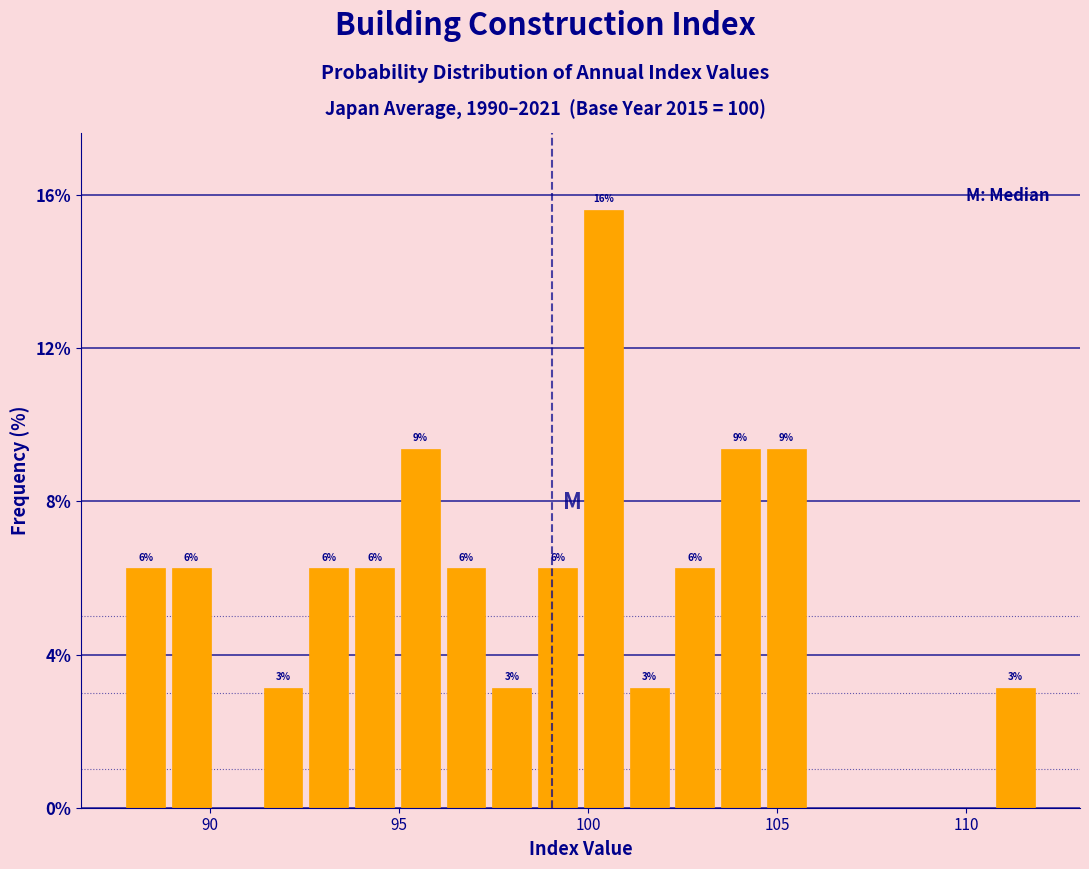

Read against the x-axis, roughly where is the centre of the tallest bar?

100.5